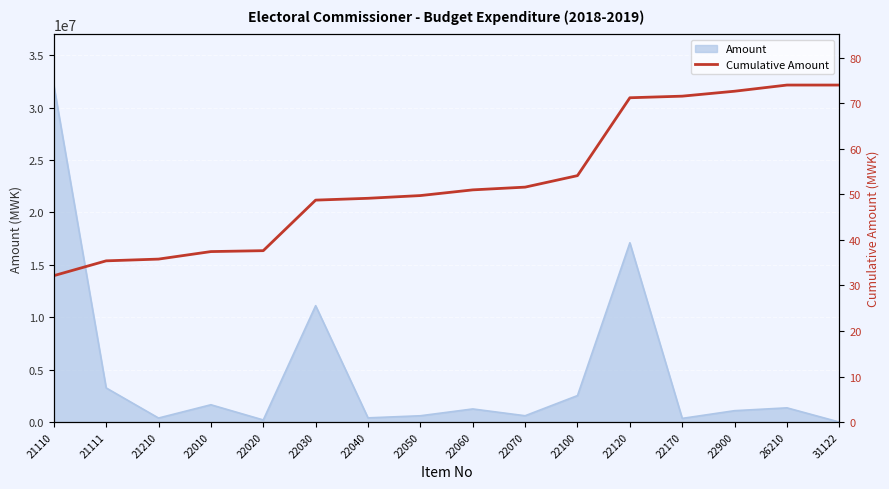

Does the chart display data point markers on the line(s)?

No